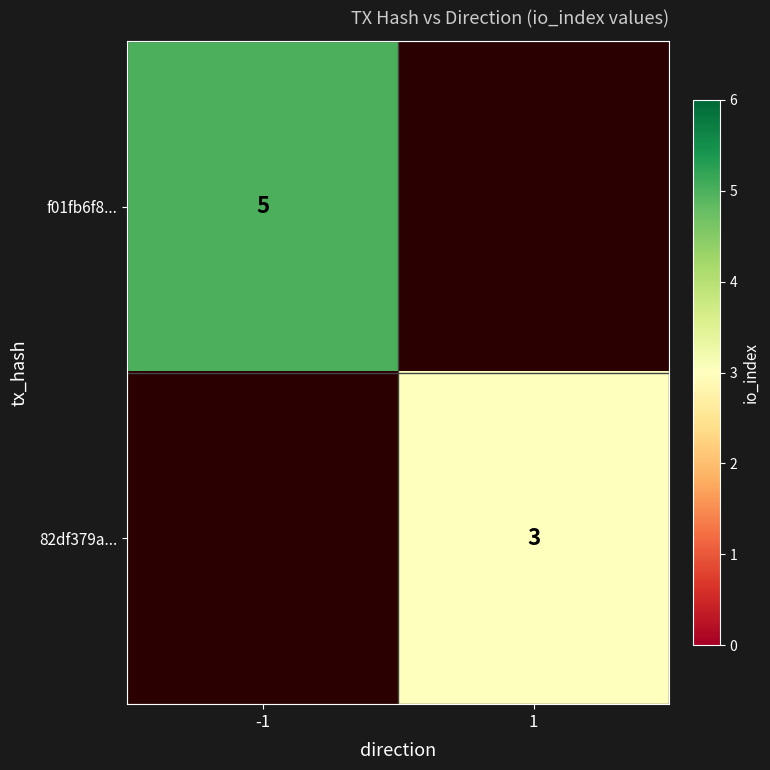

Is the value of f01fb6f8... at -1 greater than the value of 82df379a... at 1?

Yes